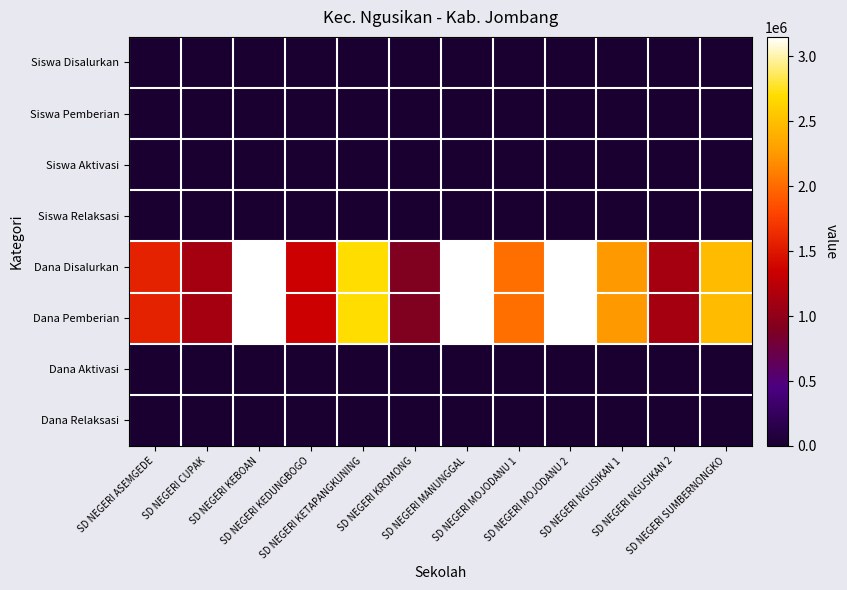

Reading left to right, transcribe all the data shown in this chart.

Siswa Disalurkan: SD NEGERI ASEMGEDE=7	SD NEGERI CUPAK=5	SD NEGERI KEBOAN=14	SD NEGERI KEDUNGBOGO=6	SD NEGERI KETAPANGKUNING=12	SD NEGERI KROMONG=4	SD NEGERI MANUNGGAL=14	SD NEGERI MOJODANU 1=9	SD NEGERI MOJODANU 2=14	SD NEGERI NGUSIKAN 1=10	SD NEGERI NGUSIKAN 2=5	SD NEGERI SUMBERNONGKO=11
Siswa Pemberian: SD NEGERI ASEMGEDE=7	SD NEGERI CUPAK=5	SD NEGERI KEBOAN=14	SD NEGERI KEDUNGBOGO=6	SD NEGERI KETAPANGKUNING=12	SD NEGERI KROMONG=4	SD NEGERI MANUNGGAL=14	SD NEGERI MOJODANU 1=9	SD NEGERI MOJODANU 2=14	SD NEGERI NGUSIKAN 1=10	SD NEGERI NGUSIKAN 2=5	SD NEGERI SUMBERNONGKO=11
Siswa Aktivasi: SD NEGERI ASEMGEDE=0	SD NEGERI CUPAK=0	SD NEGERI KEBOAN=0	SD NEGERI KEDUNGBOGO=0	SD NEGERI KETAPANGKUNING=0	SD NEGERI KROMONG=0	SD NEGERI MANUNGGAL=0	SD NEGERI MOJODANU 1=0	SD NEGERI MOJODANU 2=0	SD NEGERI NGUSIKAN 1=0	SD NEGERI NGUSIKAN 2=0	SD NEGERI SUMBERNONGKO=0
Siswa Relaksasi: SD NEGERI ASEMGEDE=0	SD NEGERI CUPAK=0	SD NEGERI KEBOAN=0	SD NEGERI KEDUNGBOGO=0	SD NEGERI KETAPANGKUNING=0	SD NEGERI KROMONG=0	SD NEGERI MANUNGGAL=0	SD NEGERI MOJODANU 1=0	SD NEGERI MOJODANU 2=0	SD NEGERI NGUSIKAN 1=0	SD NEGERI NGUSIKAN 2=0	SD NEGERI SUMBERNONGKO=0
Dana Disalurkan: SD NEGERI ASEMGEDE=1575000	SD NEGERI CUPAK=1125000	SD NEGERI KEBOAN=3150000	SD NEGERI KEDUNGBOGO=1350000	SD NEGERI KETAPANGKUNING=2700000	SD NEGERI KROMONG=900000	SD NEGERI MANUNGGAL=3150000	SD NEGERI MOJODANU 1=2025000	SD NEGERI MOJODANU 2=3150000	SD NEGERI NGUSIKAN 1=2250000	SD NEGERI NGUSIKAN 2=1125000	SD NEGERI SUMBERNONGKO=2475000
Dana Pemberian: SD NEGERI ASEMGEDE=1575000	SD NEGERI CUPAK=1125000	SD NEGERI KEBOAN=3150000	SD NEGERI KEDUNGBOGO=1350000	SD NEGERI KETAPANGKUNING=2700000	SD NEGERI KROMONG=900000	SD NEGERI MANUNGGAL=3150000	SD NEGERI MOJODANU 1=2025000	SD NEGERI MOJODANU 2=3150000	SD NEGERI NGUSIKAN 1=2250000	SD NEGERI NGUSIKAN 2=1125000	SD NEGERI SUMBERNONGKO=2475000
Dana Aktivasi: SD NEGERI ASEMGEDE=0	SD NEGERI CUPAK=0	SD NEGERI KEBOAN=0	SD NEGERI KEDUNGBOGO=0	SD NEGERI KETAPANGKUNING=0	SD NEGERI KROMONG=0	SD NEGERI MANUNGGAL=0	SD NEGERI MOJODANU 1=0	SD NEGERI MOJODANU 2=0	SD NEGERI NGUSIKAN 1=0	SD NEGERI NGUSIKAN 2=0	SD NEGERI SUMBERNONGKO=0
Dana Relaksasi: SD NEGERI ASEMGEDE=0	SD NEGERI CUPAK=0	SD NEGERI KEBOAN=0	SD NEGERI KEDUNGBOGO=0	SD NEGERI KETAPANGKUNING=0	SD NEGERI KROMONG=0	SD NEGERI MANUNGGAL=0	SD NEGERI MOJODANU 1=0	SD NEGERI MOJODANU 2=0	SD NEGERI NGUSIKAN 1=0	SD NEGERI NGUSIKAN 2=0	SD NEGERI SUMBERNONGKO=0